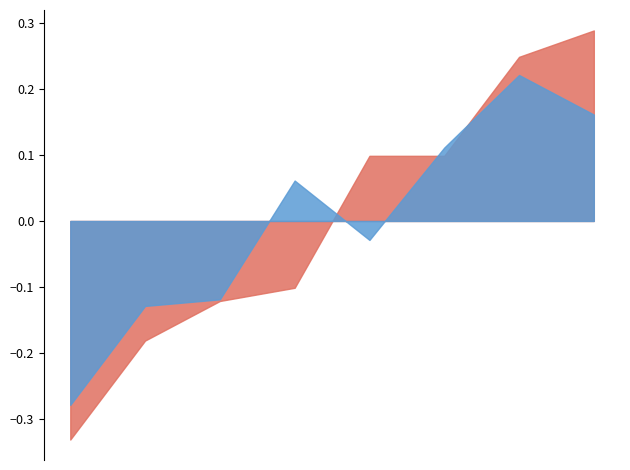

Does the chart display data point markers on the line(s)?

No